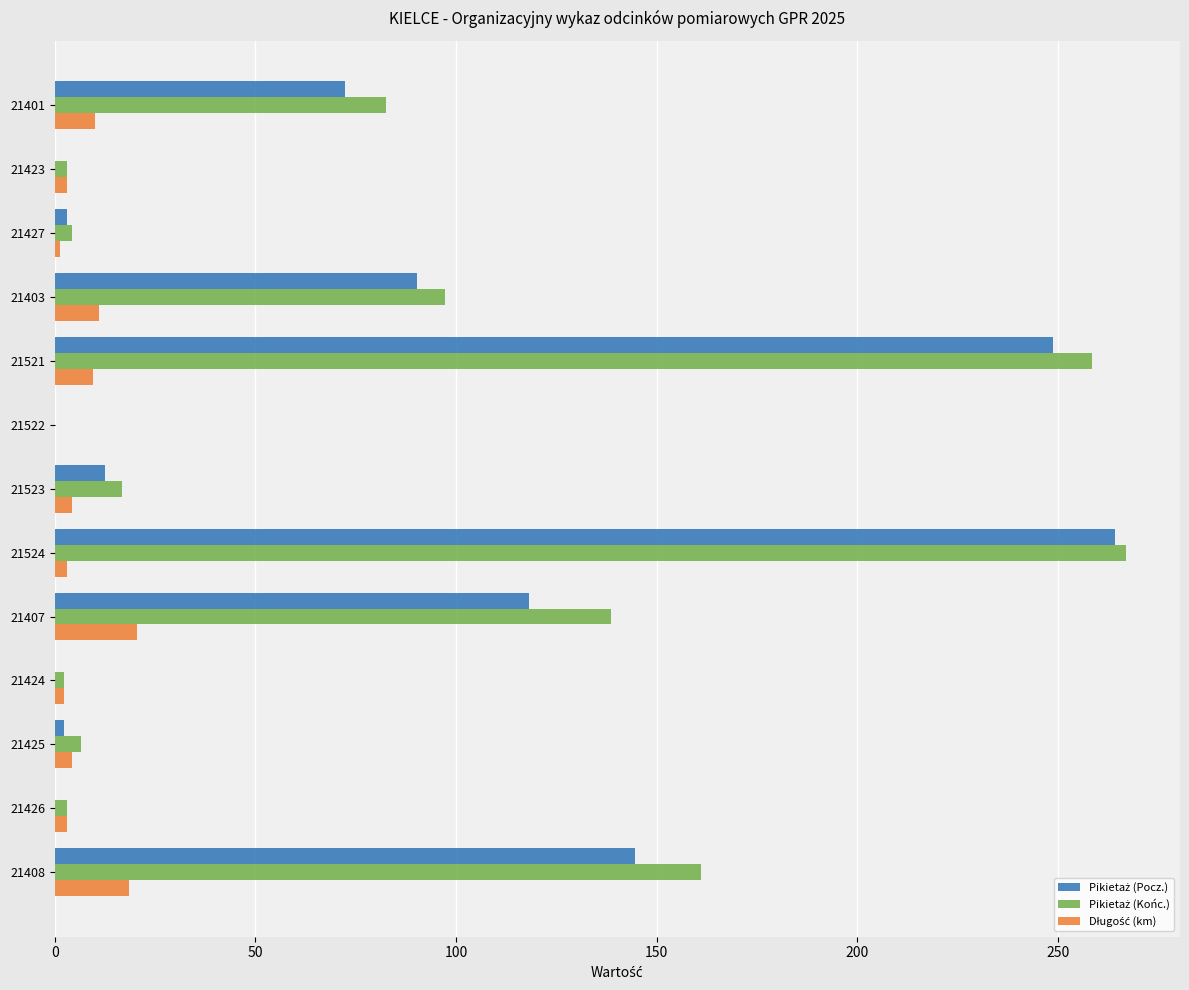

What is the greatest value displayed?

267.0